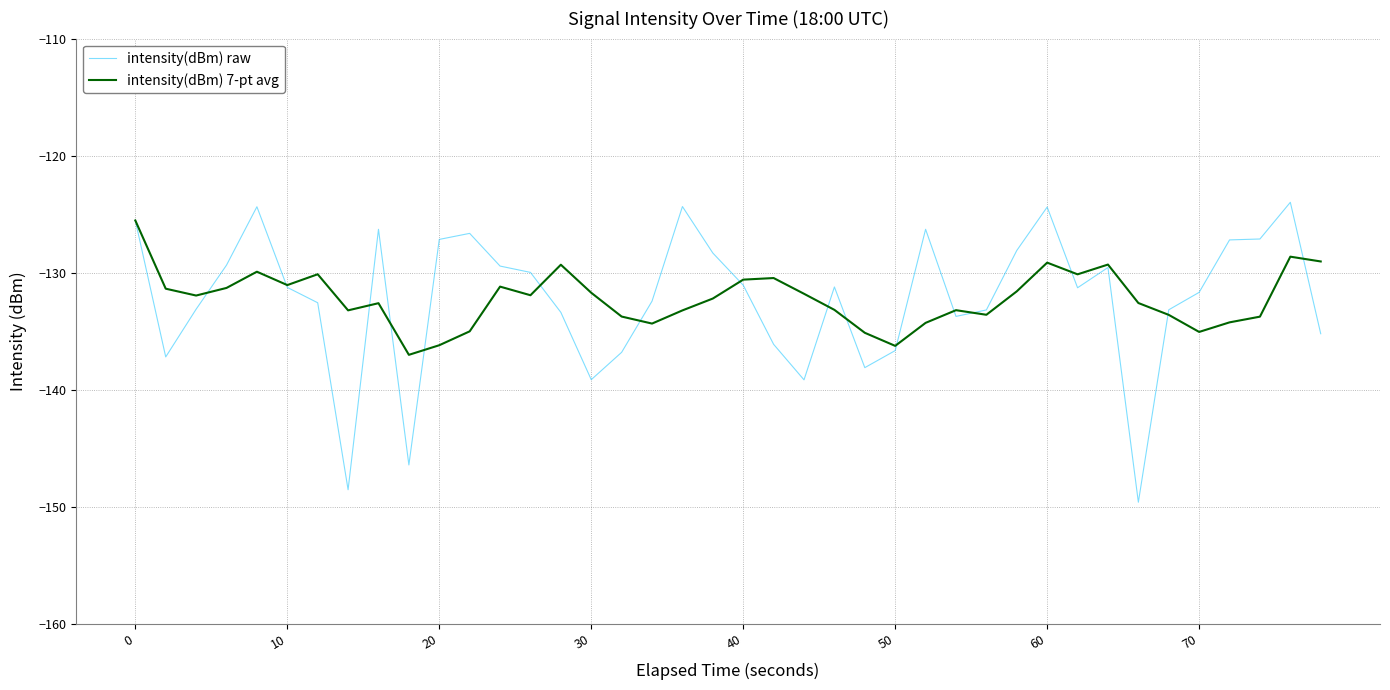

What is the lowest value of the intensity(dBm) 7-pt avg series?

-137.0